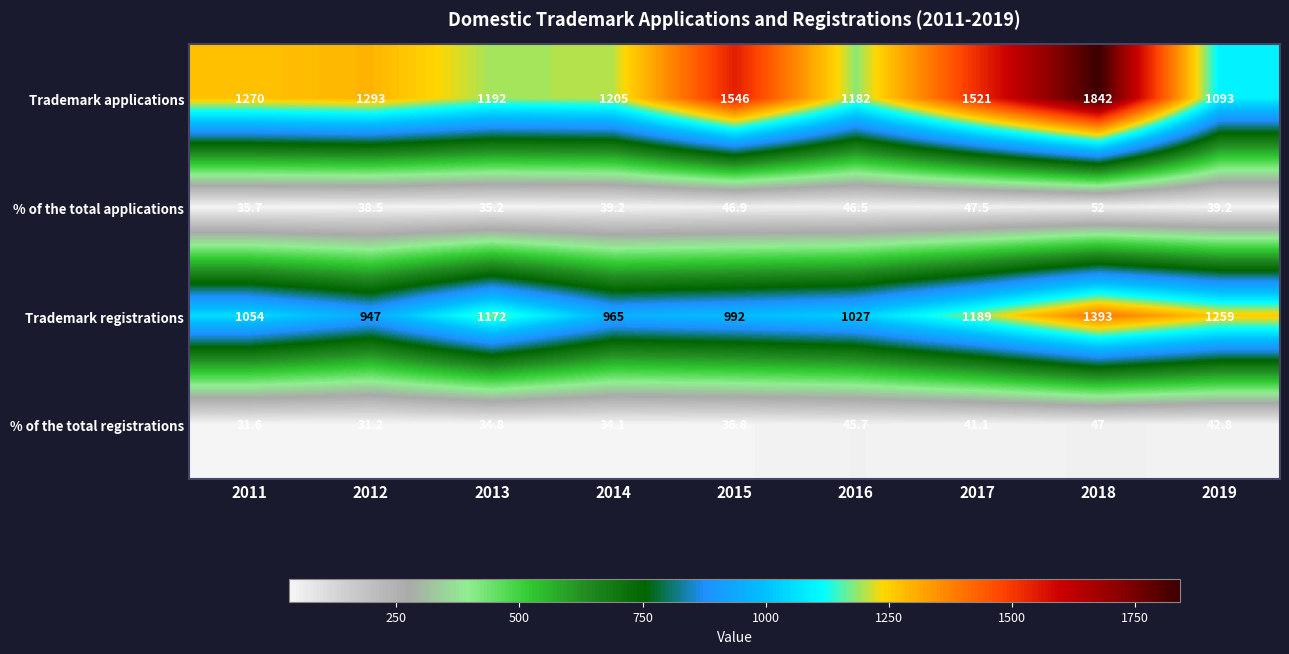

The value of Trademark registrations at 2019 is 852.4. True or false?

False